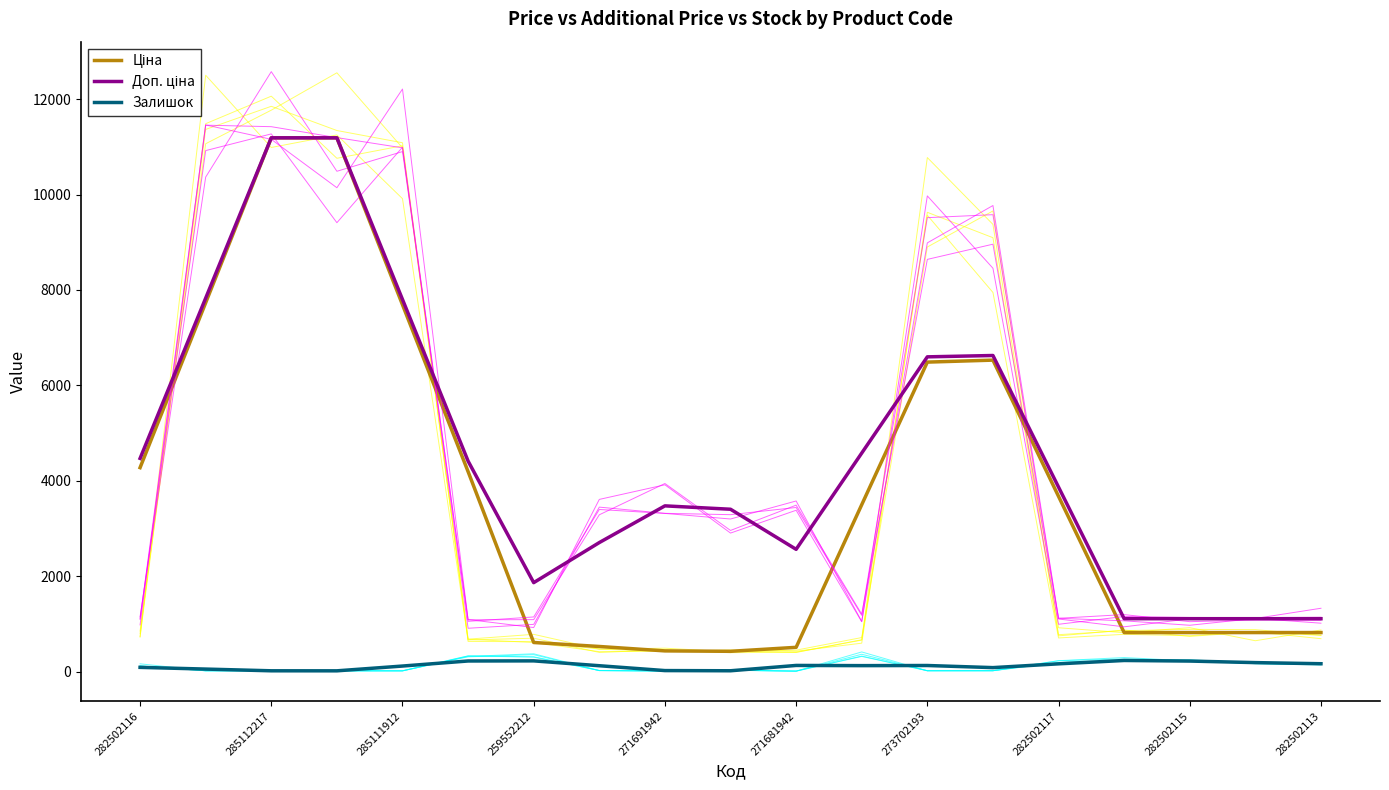

Is this an area chart (filled region under the line)?

No